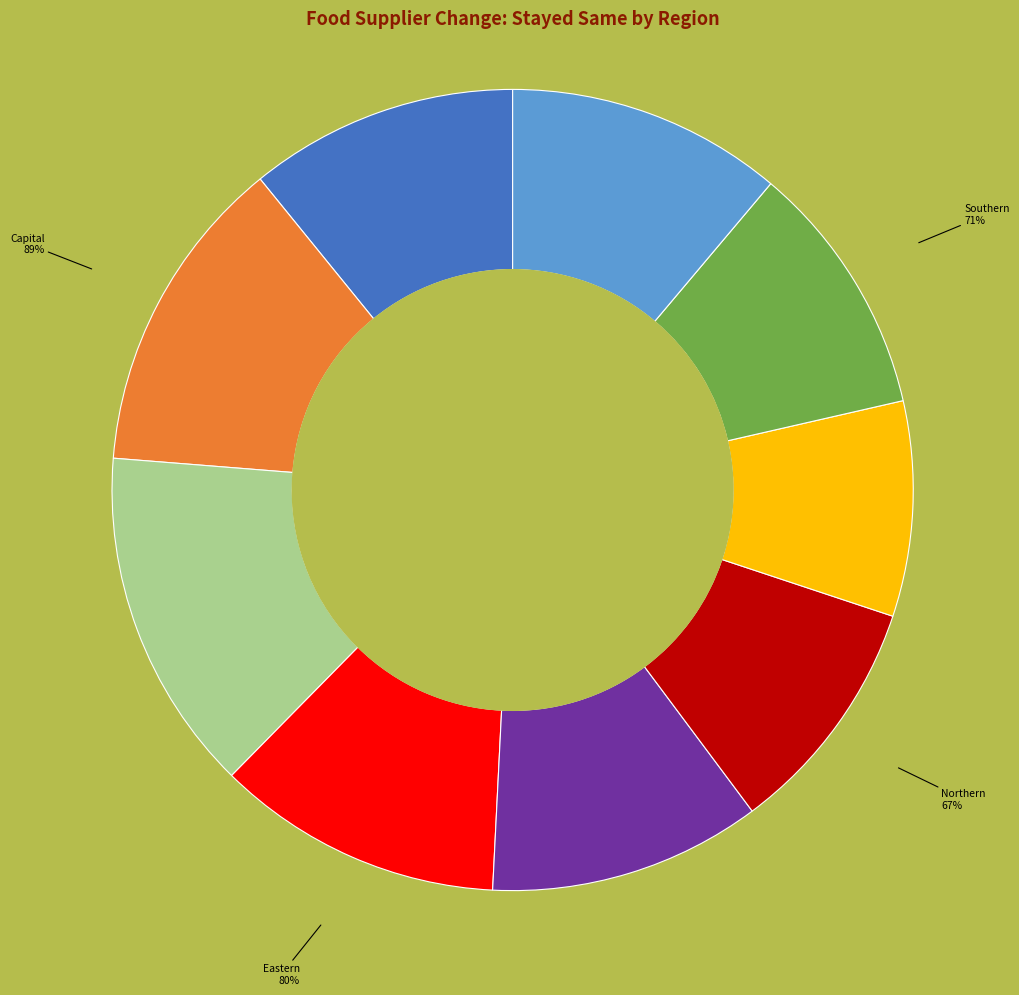

How many segments does this pie chart have?

9